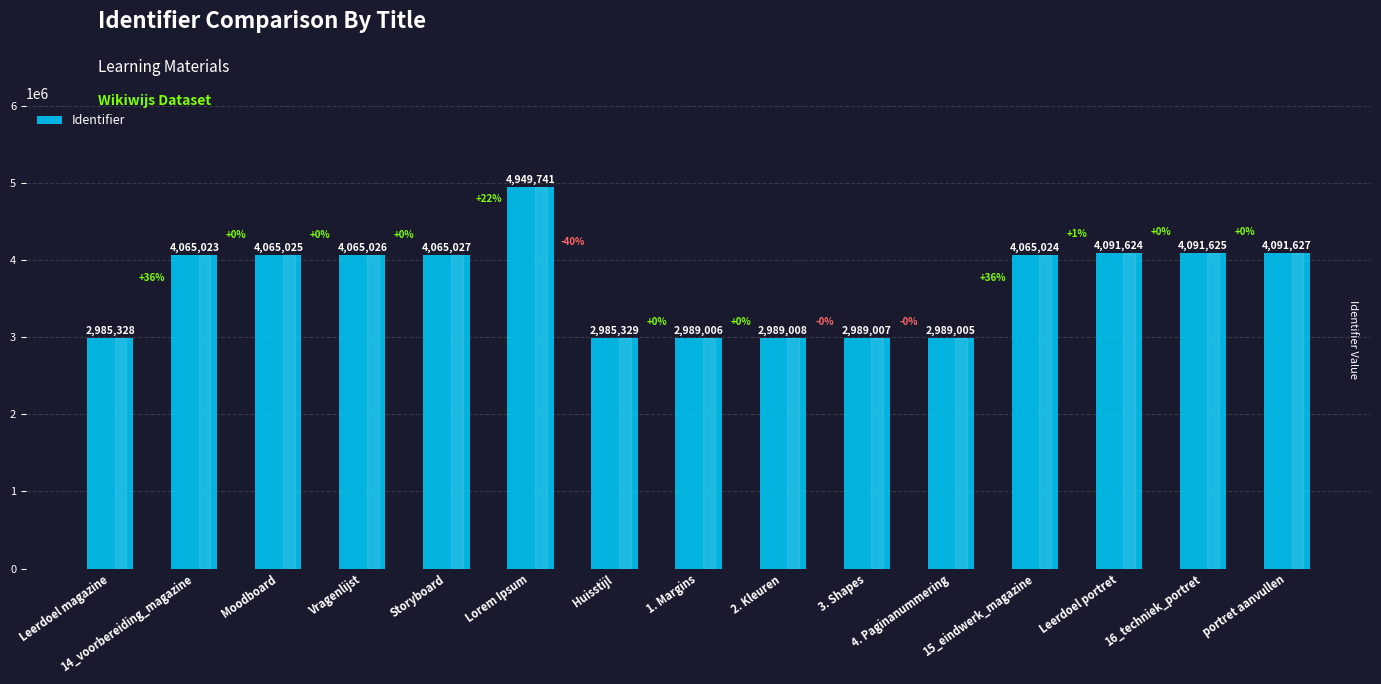

What is the difference between the second highest and minimum values?

1106299